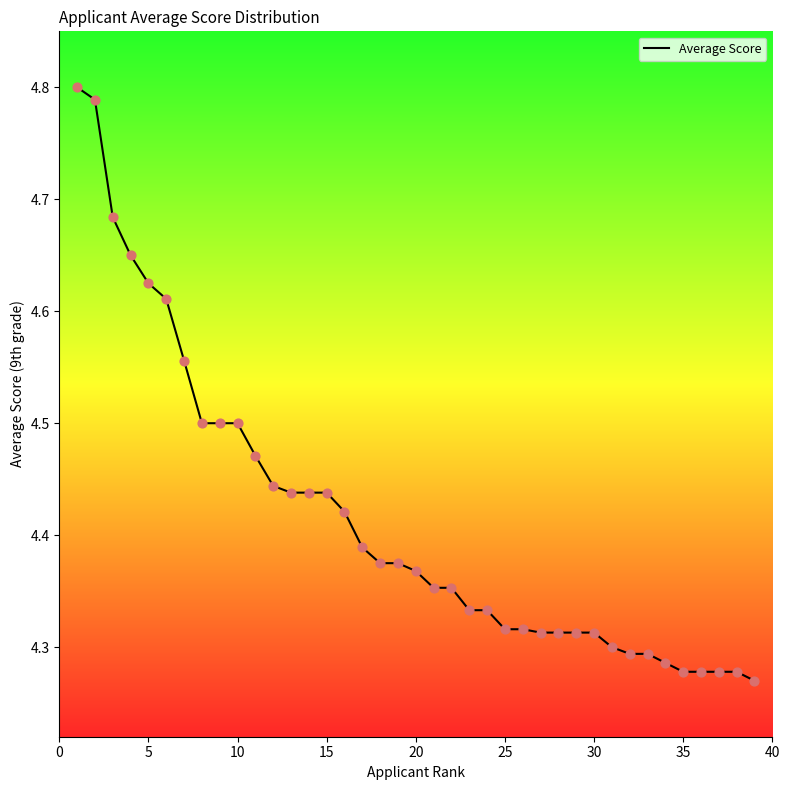

What is the difference between the maximum and minimum values?

0.5